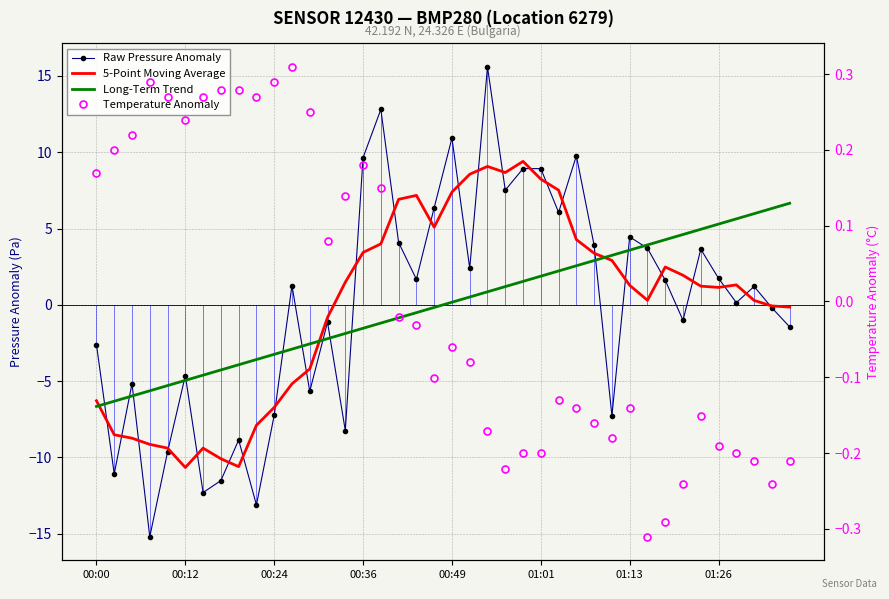

At 11, list the series in order from largest to smallest.

Raw Pressure Anomaly, Temperature Anomaly, Long-Term Trend, 5-Point Moving Average